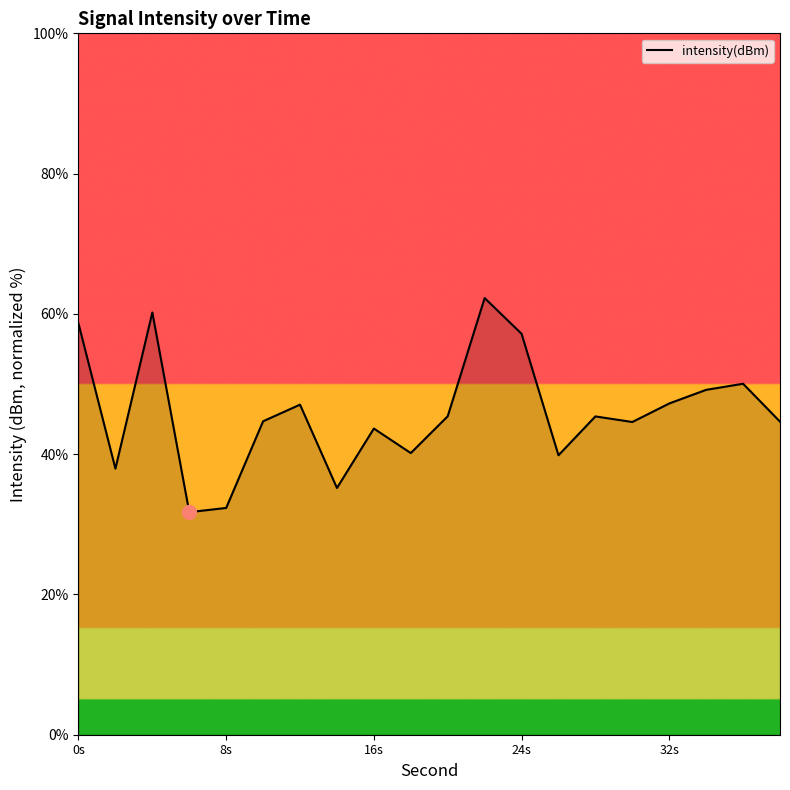

What is the difference between the second highest and minimum values?

28.5